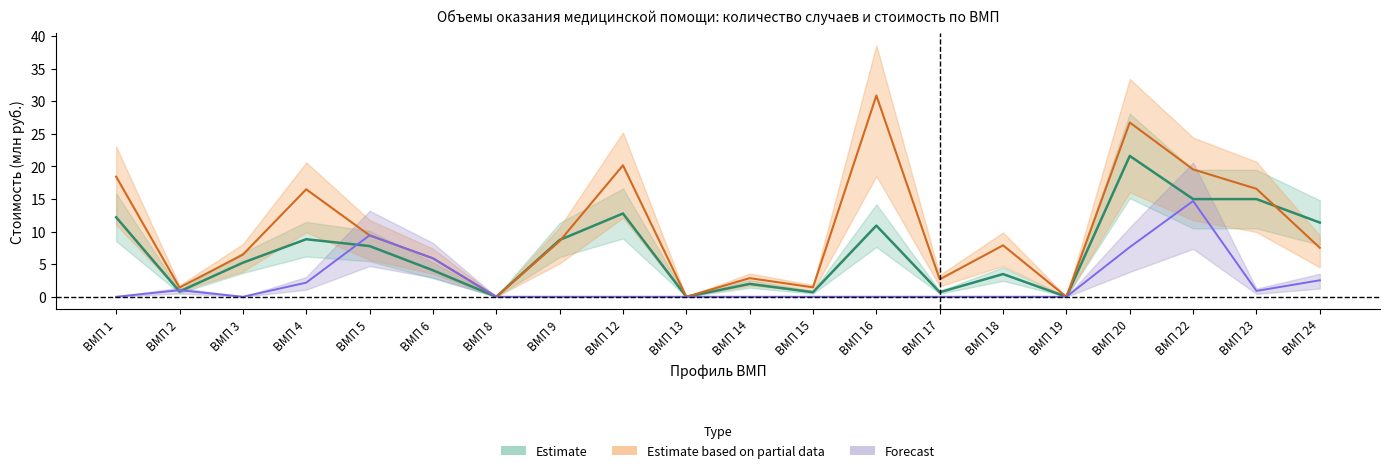

How many values in Estimate are above zero?

17